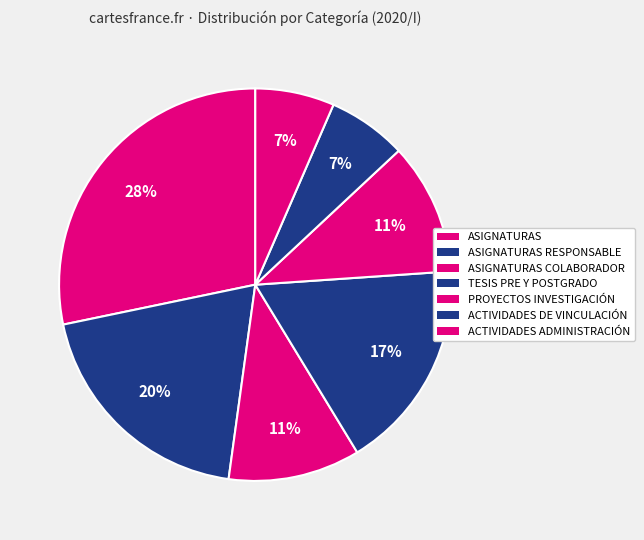

Does any single category account for the majority?

No